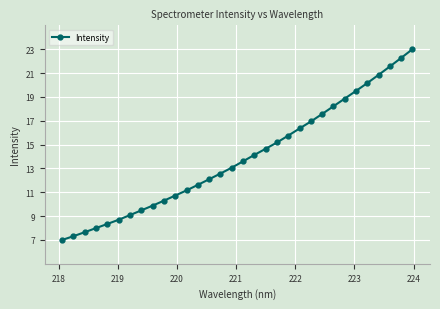

What is the minimum value shown in the chart?

7.0